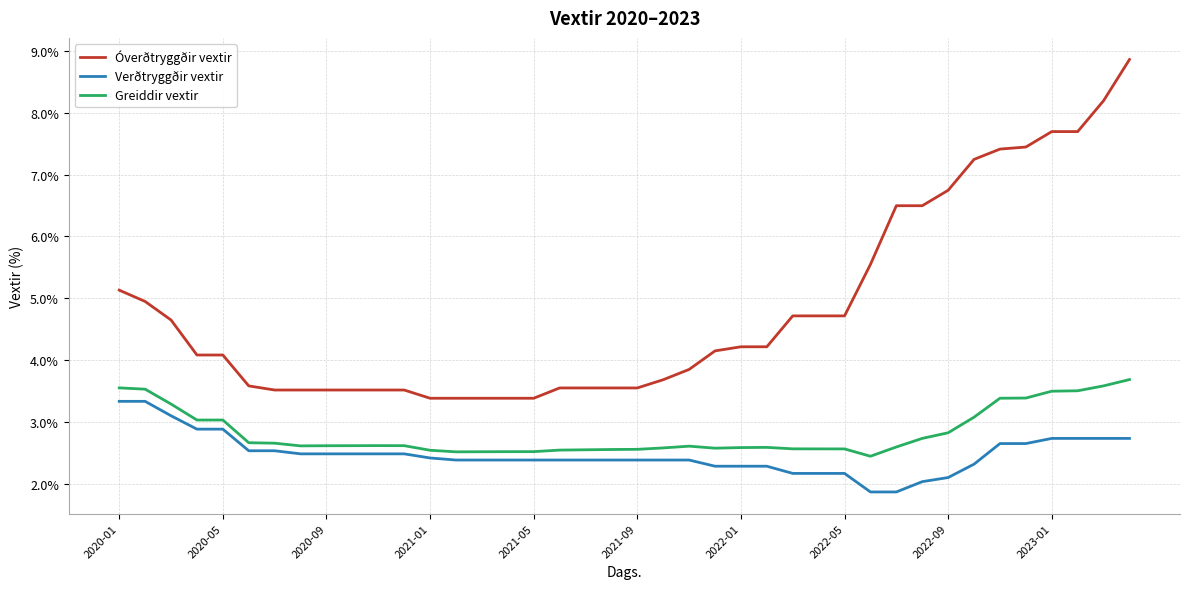

What is the maximum value for Verðtryggðir vextir?

3.3